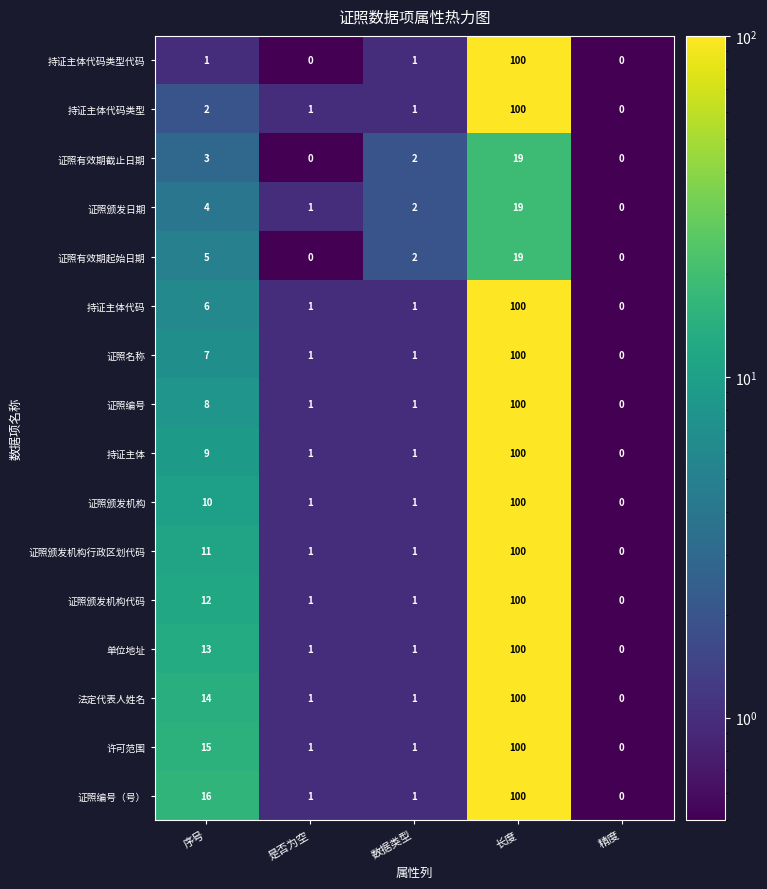

Which series has the largest total across all categories?

证照编号（号）